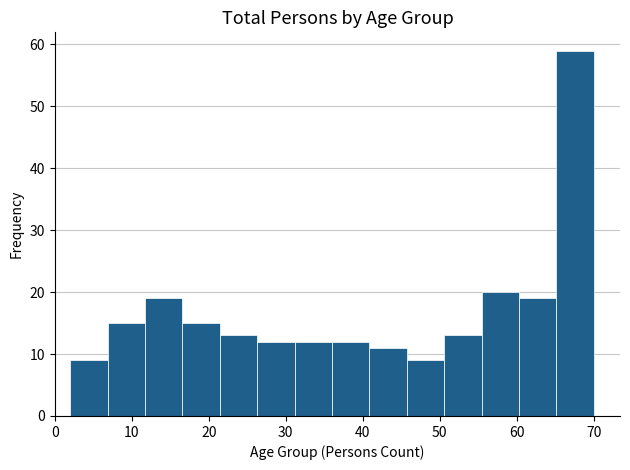

Which range on the x-axis has the tallest bar?

65 to 70